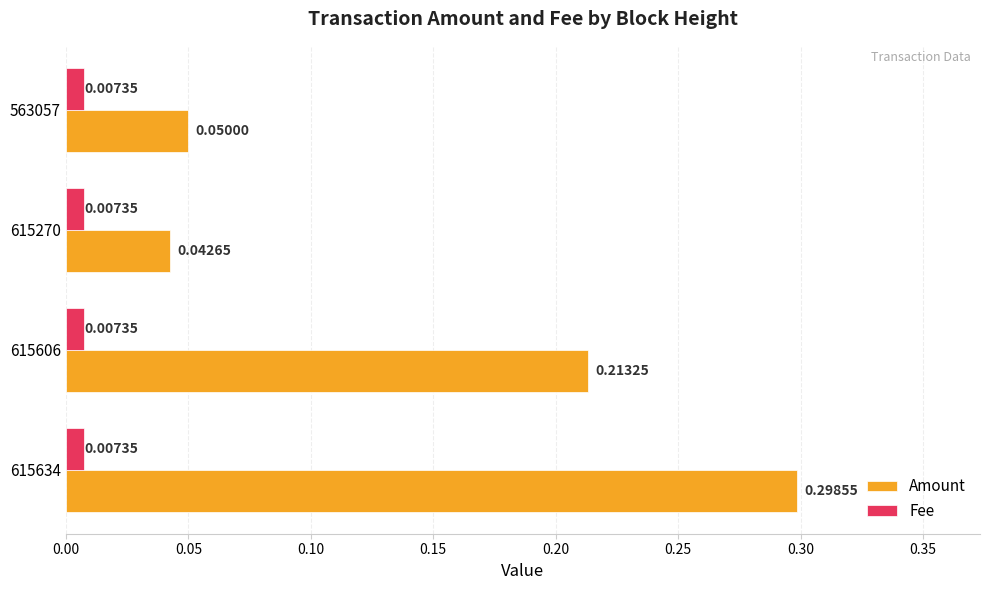

Rank the series at 615270 from highest to lowest value.

Amount, Fee